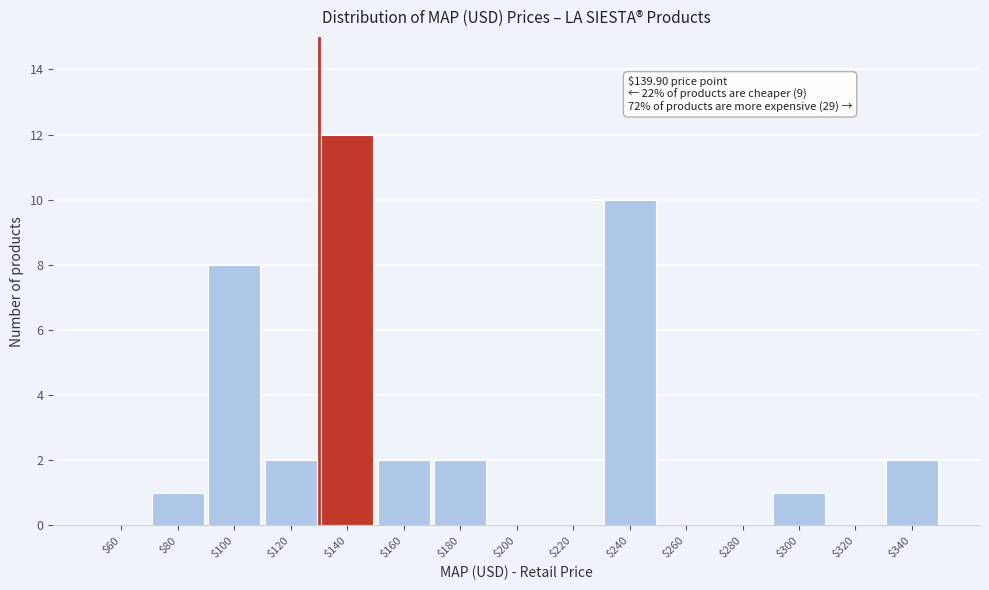

Which label corresponds to the largest value in the chart?

$140